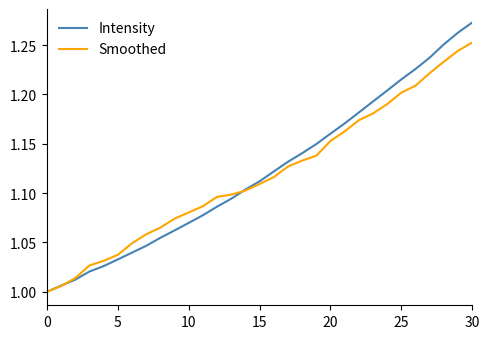

True or false: Intensity has more than 2 interior local peaks.

False